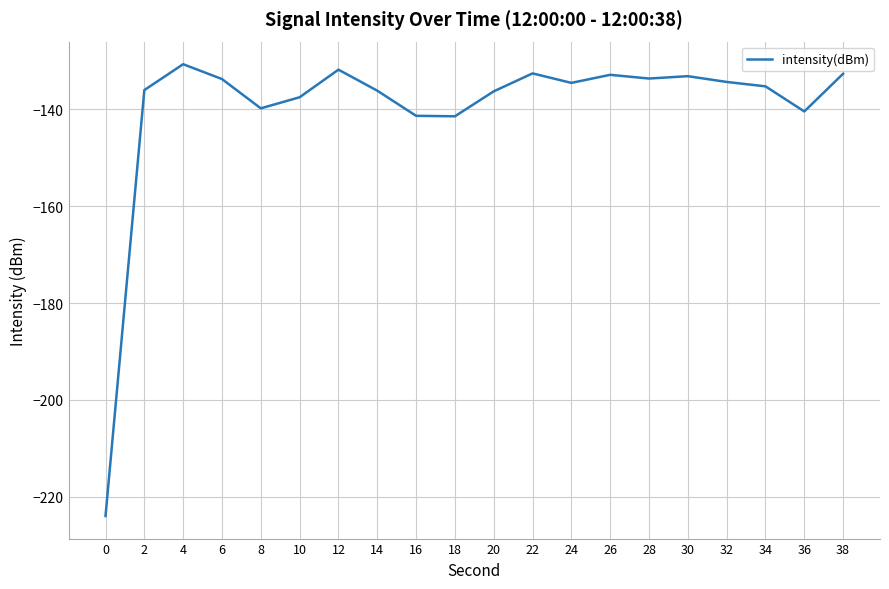

What is the change in value from 6 to 38?

+1.1